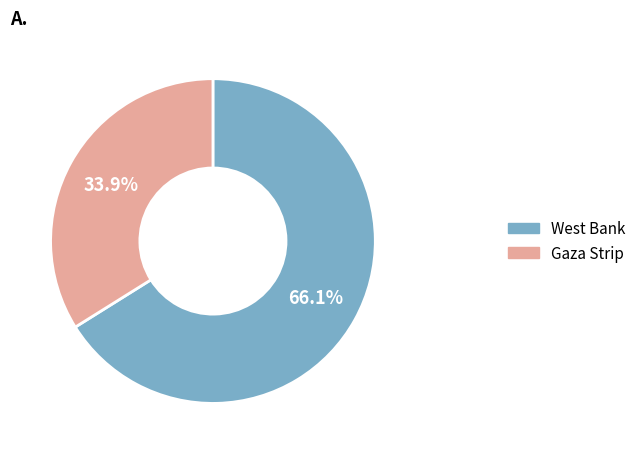

To the nearest percent, what portion does West Bank represent?

66%